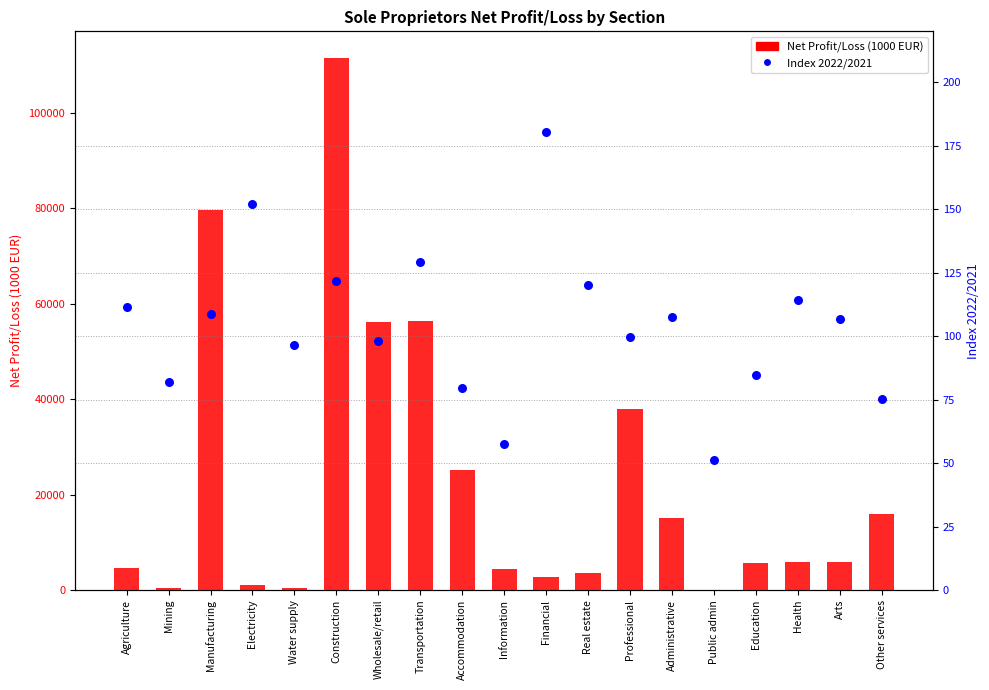

What are all the series names shown in the legend?

Net Profit/Loss (1000 EUR), Index 2022/2021